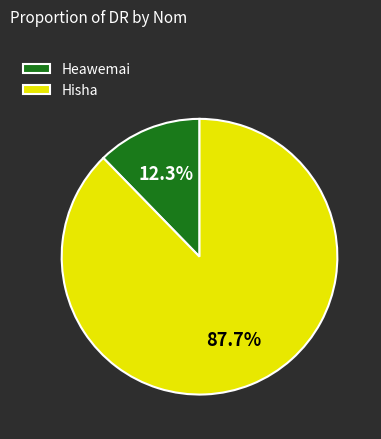

To the nearest percent, what is the difference between the Hisha and Heawemai slice percentages?

75%